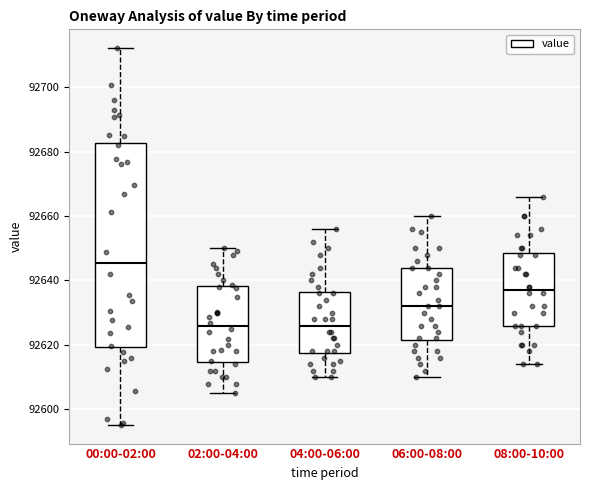

Where is the lower edge of the box for 08:00-10:00 on the y-axis? The values are not printed on the chart, so give them approximately, as read against the axis.

92626